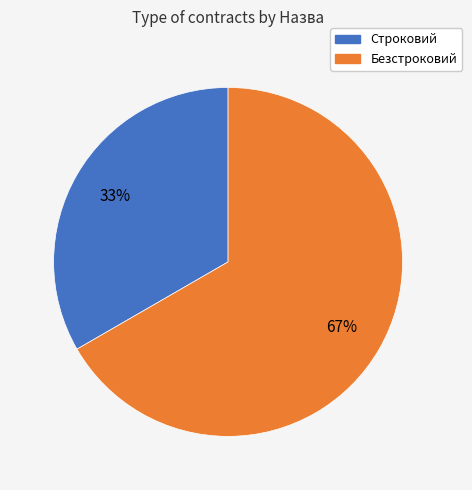

Does Строковий represent more than half of the total?

No